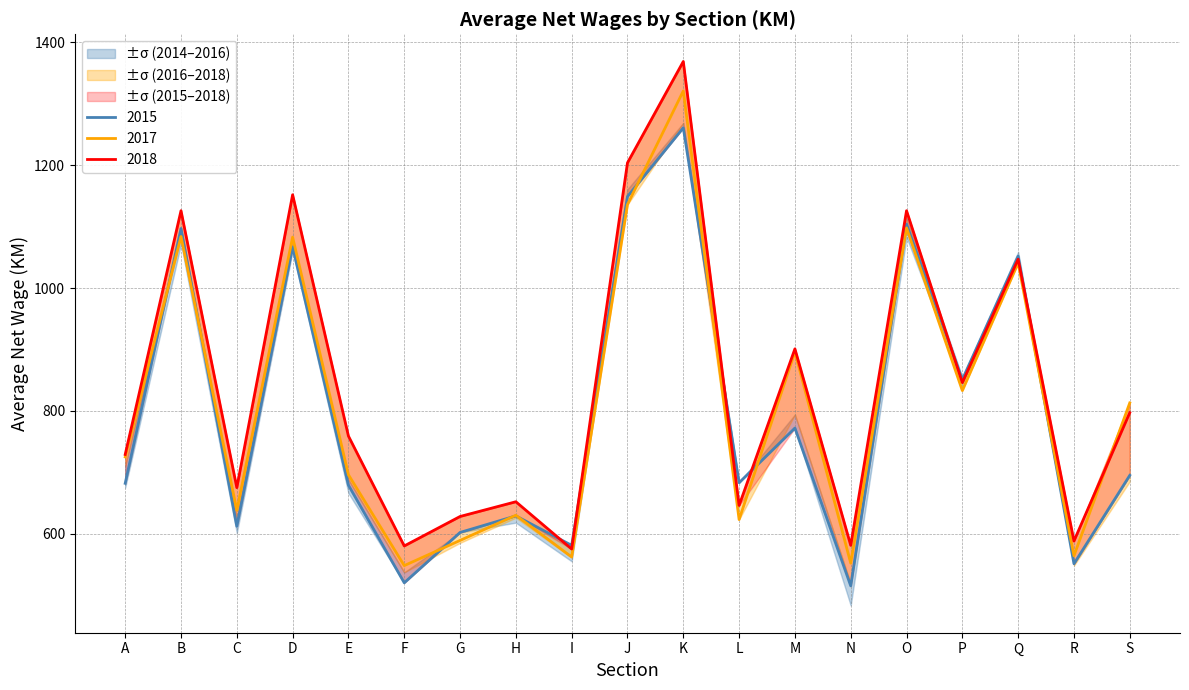

Reading left to right, what are all the values shown in this chart?

2014: A=682	B=1097	C=612	D=1067	E=679	F=520	G=602	H=629	I=581	J=1149	K=1261	L=683	M=772	N=515	O=1104	P=851	Q=1052	R=551	S=695
2015: A=729	B=1126	C=675	D=1152	E=759	F=580	G=628	H=652	I=575	J=1204	K=1369	L=646	M=901	N=581	O=1126	P=846	Q=1047	R=588	S=797
2016: A=725	B=1084	C=638	D=1083	E=696	F=548	G=589	H=630	I=562	J=1136	K=1321	L=623	M=896	N=552	O=1098	P=833	Q=1041	R=564	S=813